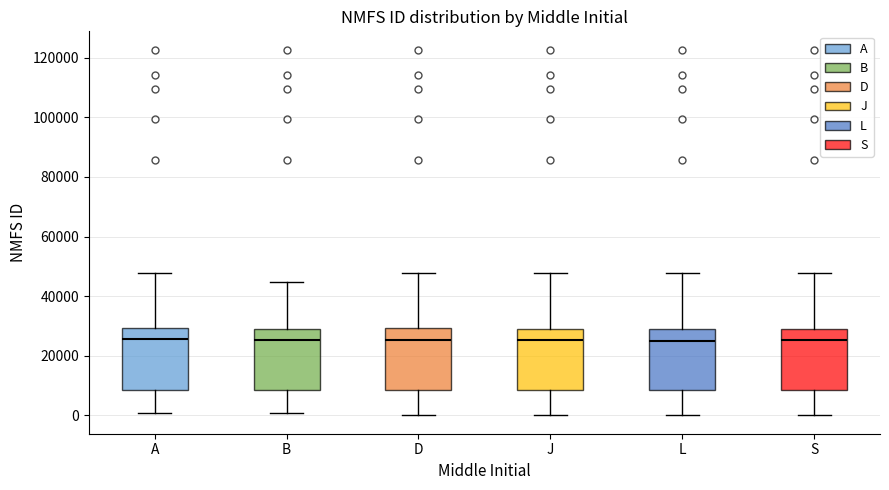

Reading left to right, transcribe this box plot: for each box, give where its median line is, the range the box spans, and where its two whiskers end, as read against the y-axis. The values are not printed on the chart, so give them approximately, as read against the axis.

A: median 26000, box 8000 to 30000, whiskers 0 to 48000
B: median 26000, box 8000 to 28000, whiskers 0 to 44000
D: median 26000, box 8000 to 30000, whiskers 0 to 48000
J: median 26000, box 8000 to 30000, whiskers 0 to 48000
L: median 26000, box 8000 to 30000, whiskers 0 to 48000
S: median 26000, box 8000 to 30000, whiskers 0 to 48000